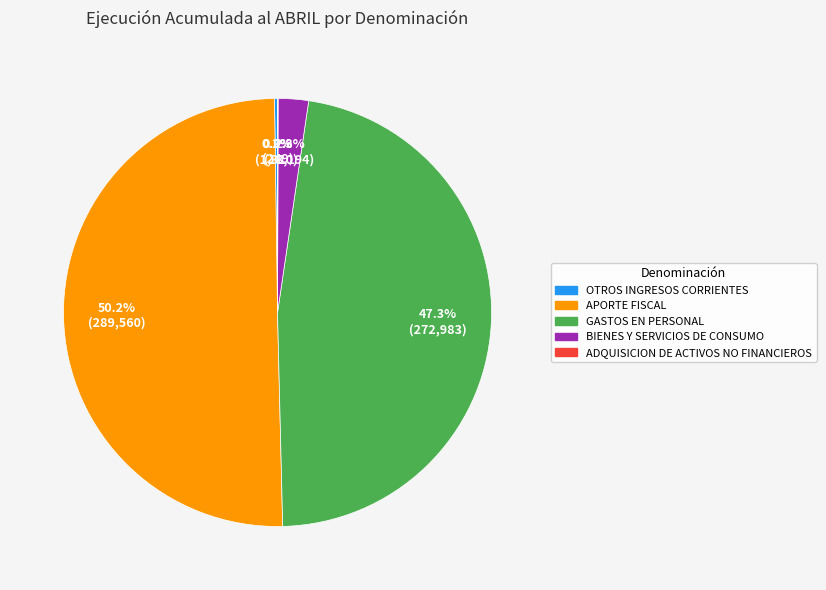

What percentage is the GASTOS EN PERSONAL slice, to the nearest percent?

47%